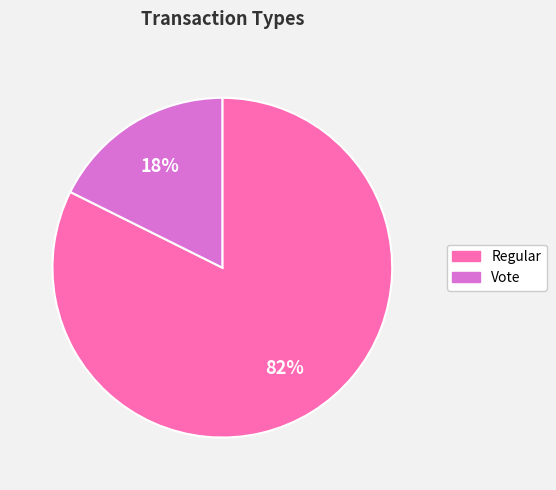

Is it true that Regular is 90% of the pie?

False